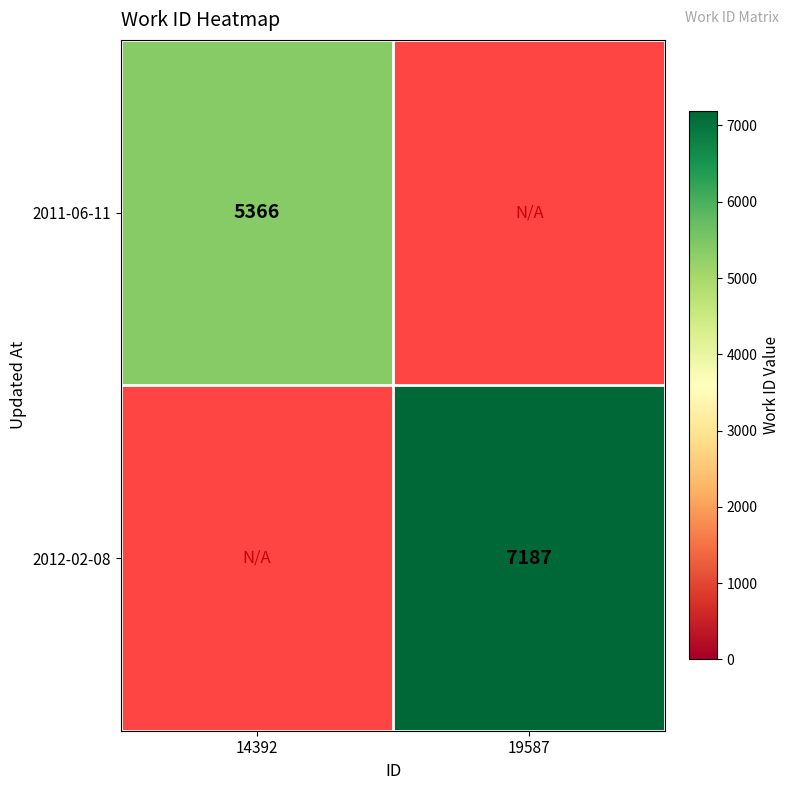

The value of 2011-06-11 at 14392 is 1710.0. True or false?

False